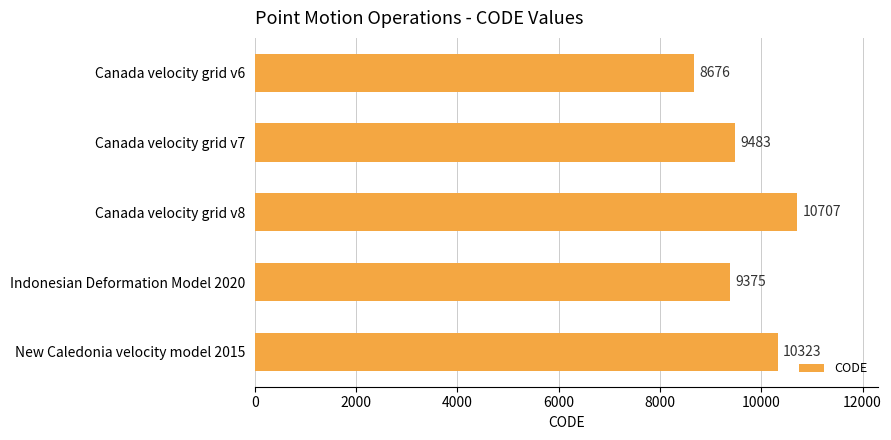

What is the average value?

9713